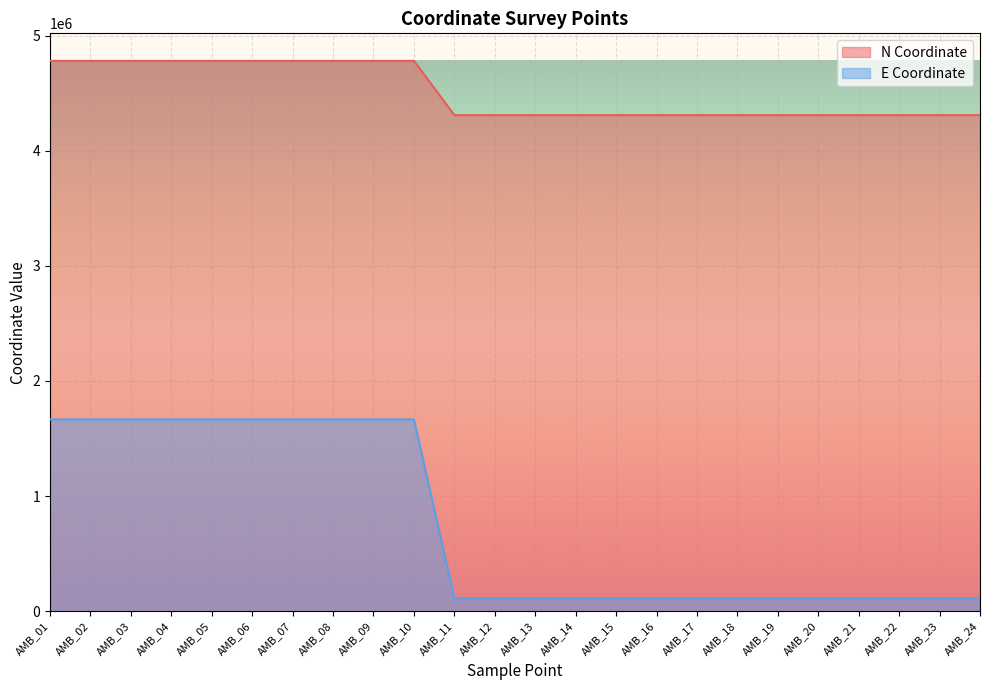

At how many categories does at least one series exceed 1390560?

24